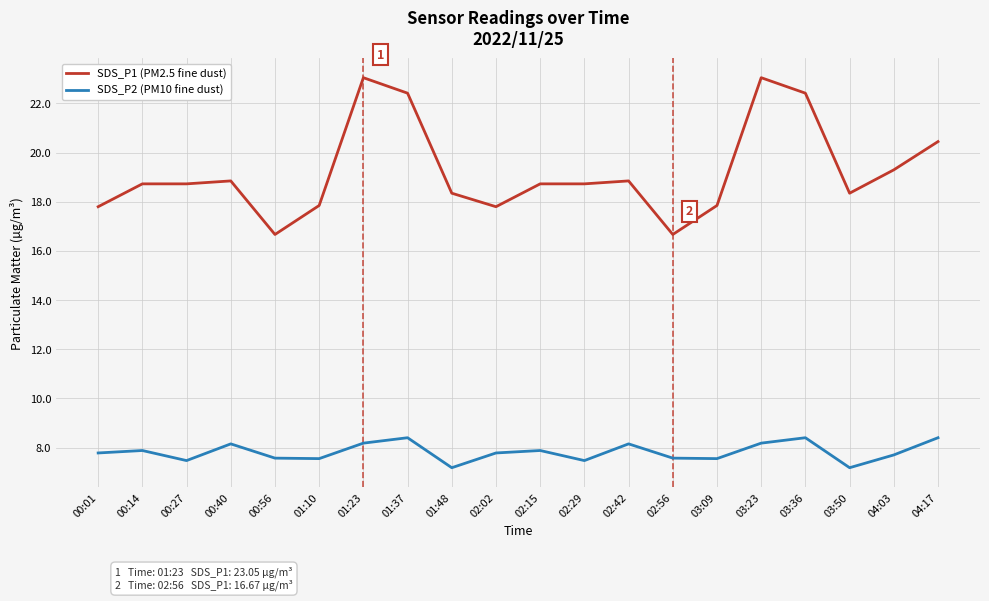

True or false: SDS_P1 (PM2.5 fine dust) and SDS_P2 (PM10 fine dust) intersect in this chart.

False